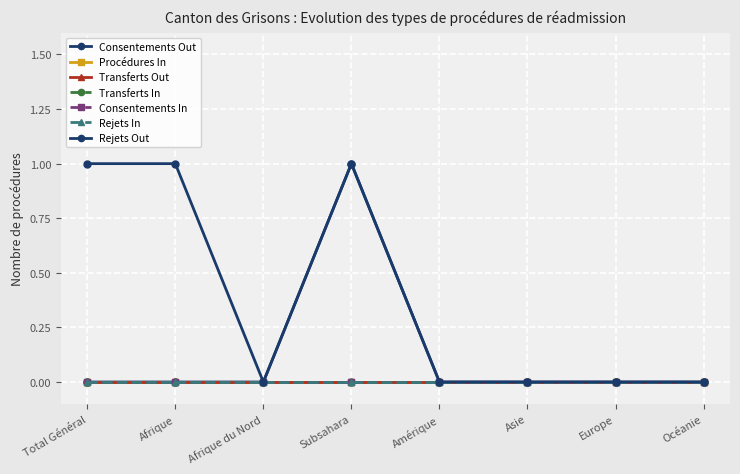

At which label is Consentements In closest to 0?

Total Général